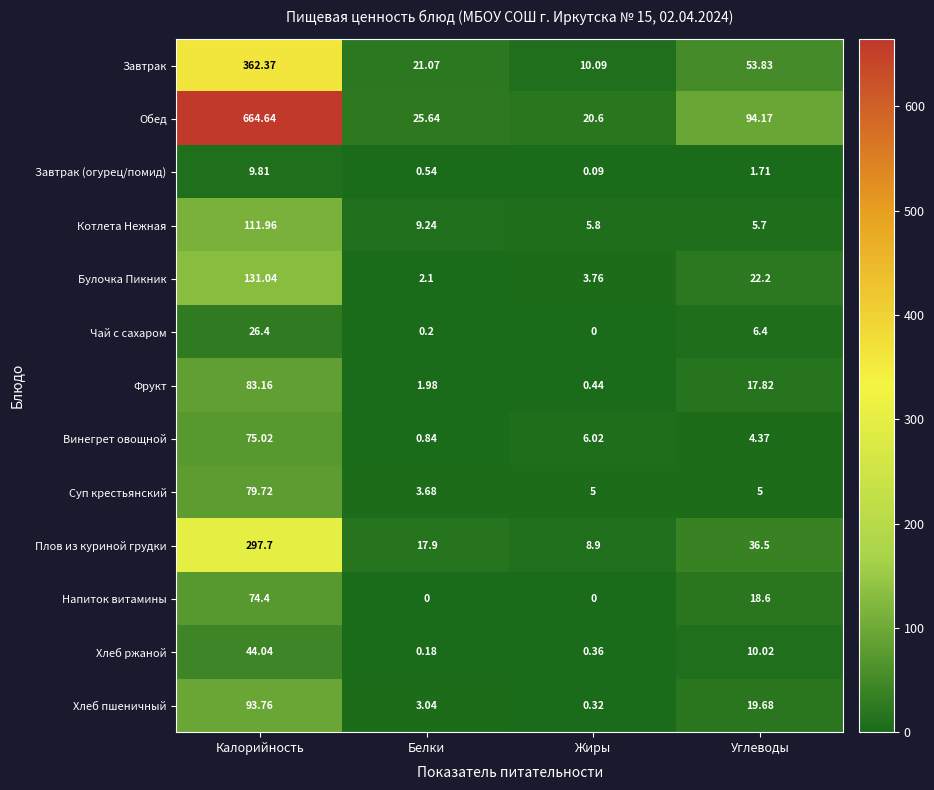

Is the value of Обед at Калорийность greater than the value of Хлеб пшеничный at Белки?

Yes